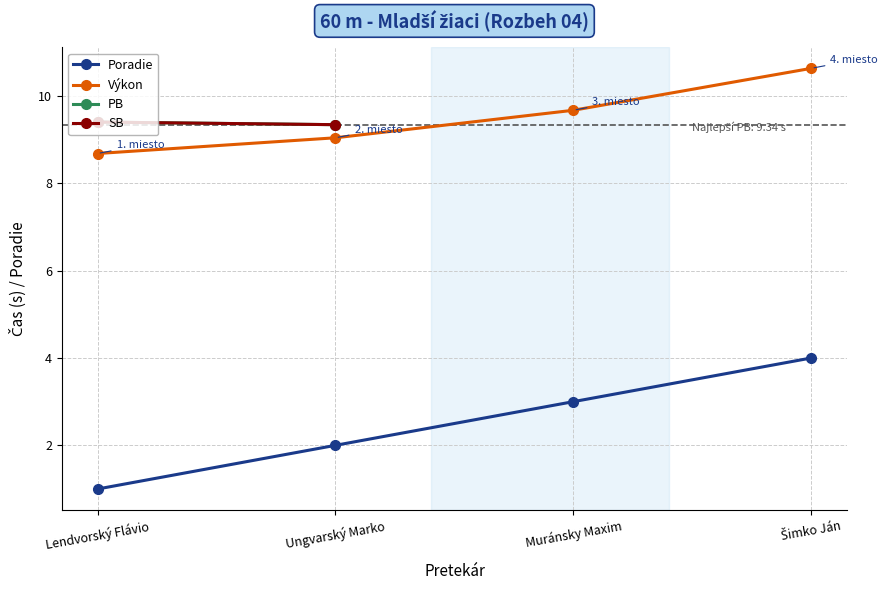

The PB series shows 13.0 at Ungvarský Marko. True or false?

False